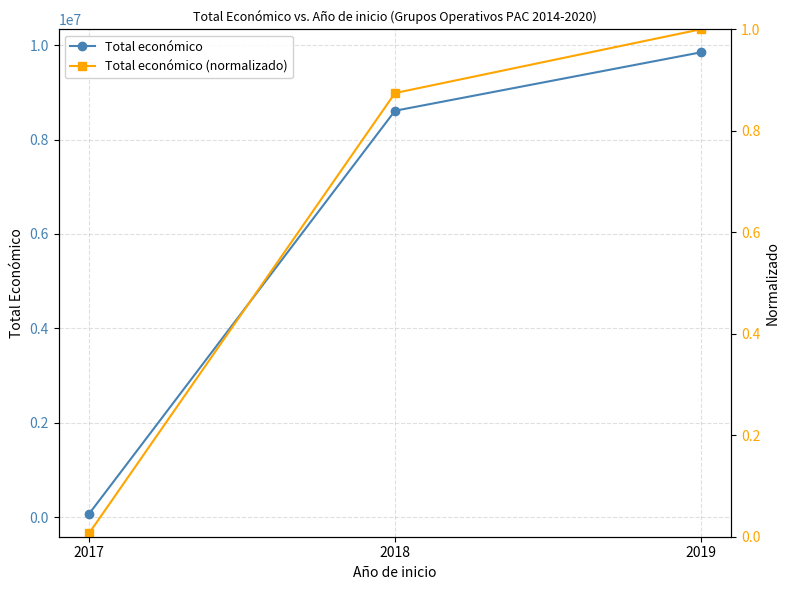

The Total económico (normalizado) series shows 0.6 at 2019. True or false?

False